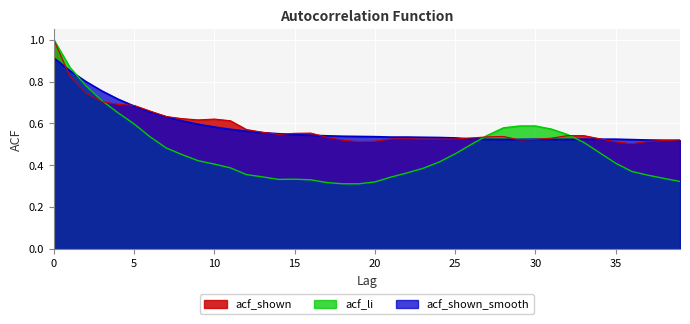

What is the sum of all acf_li values?

18.9